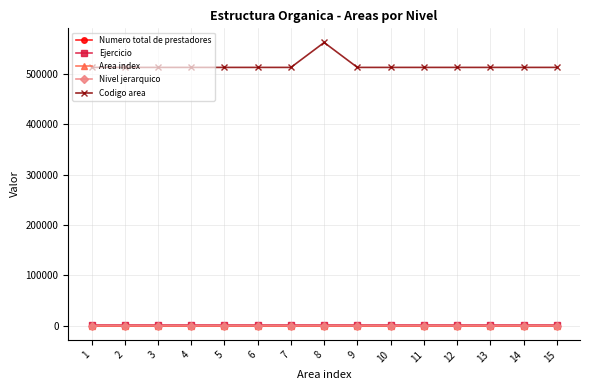

What are all the series names shown in the legend?

Numero total de prestadores, Ejercicio, Area index, Nivel jerarquico, Codigo area